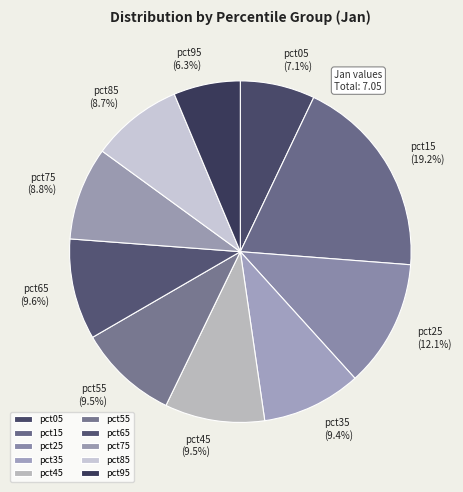

To the nearest percent, what is the average slice percentage?

10%